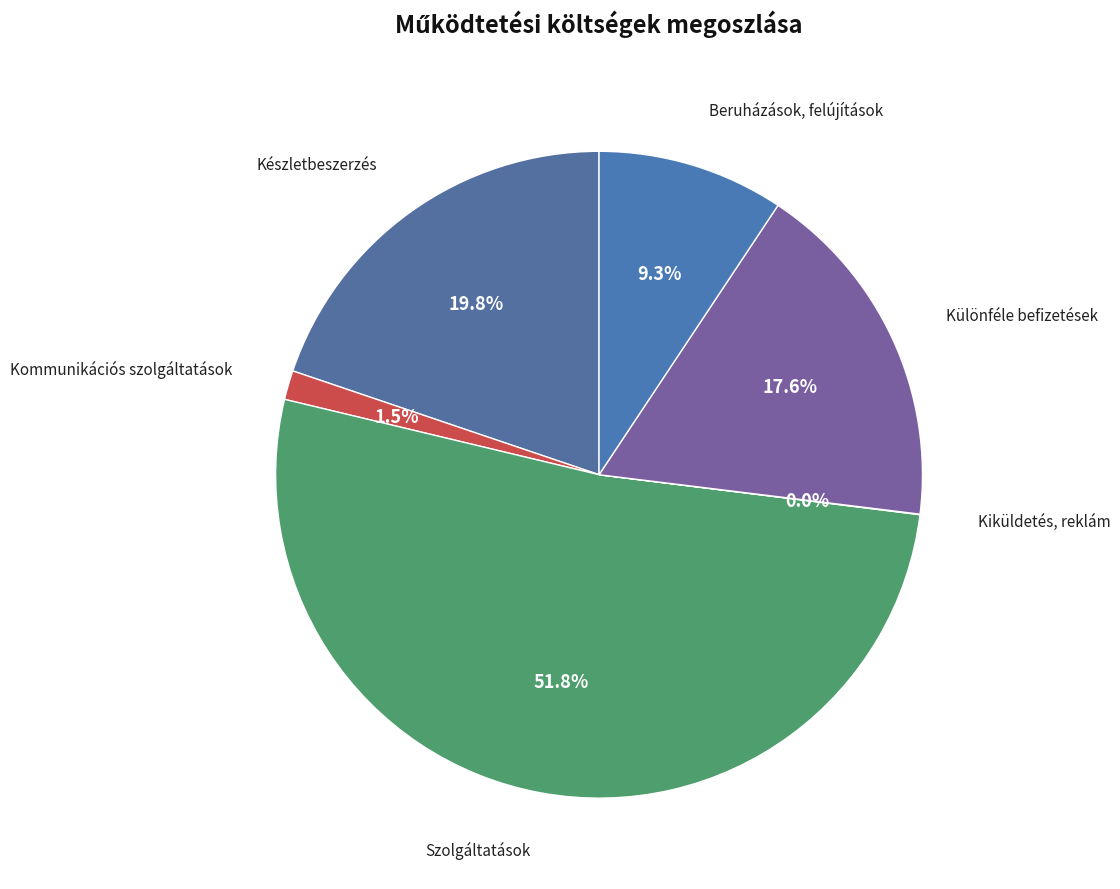

Is there a majority slice in this chart?

Yes